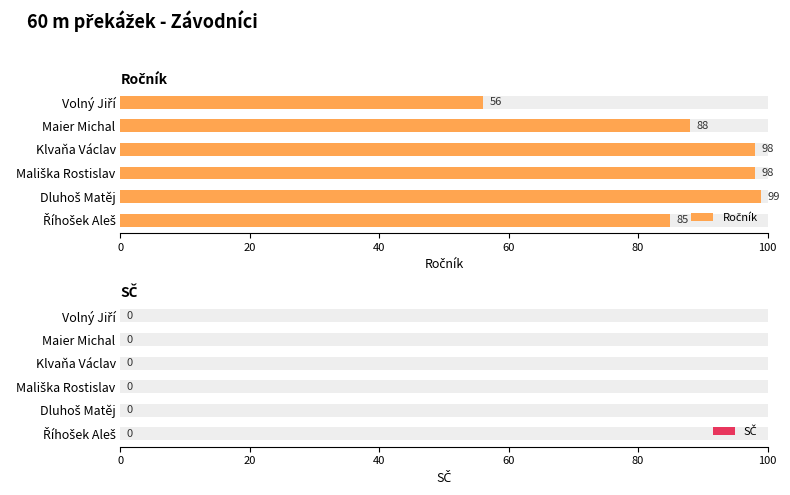

How many groups of bars are there?

6